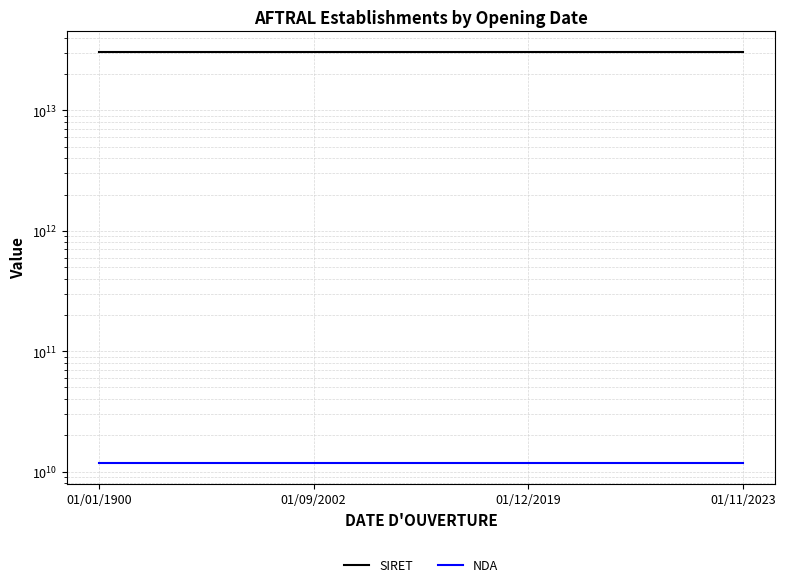

Which series has the largest range (max minus min)?

SIRET